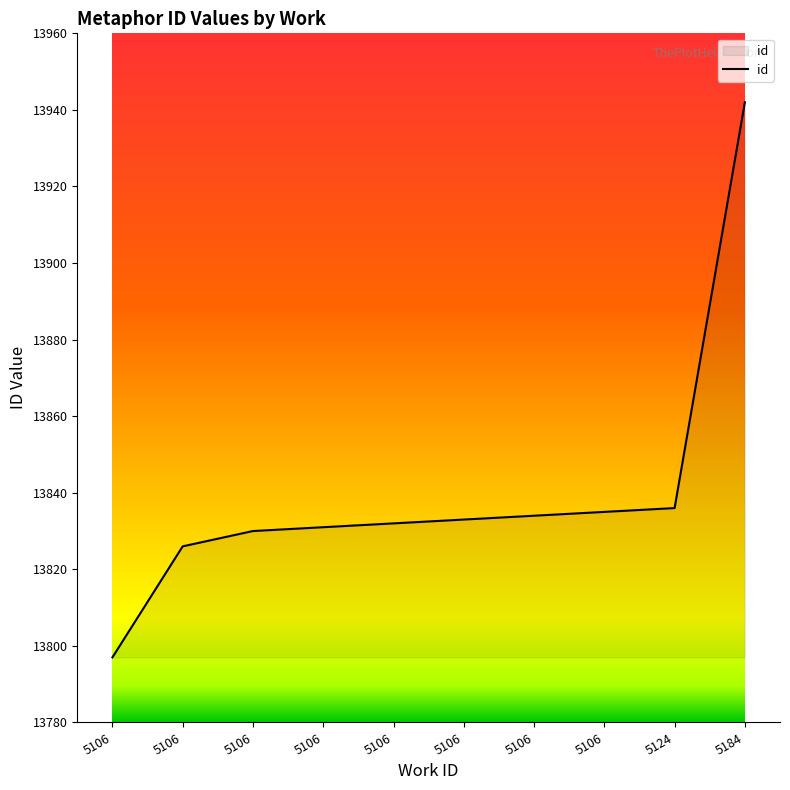

True or false: there are more than 1 points higher than both neighbors.

False